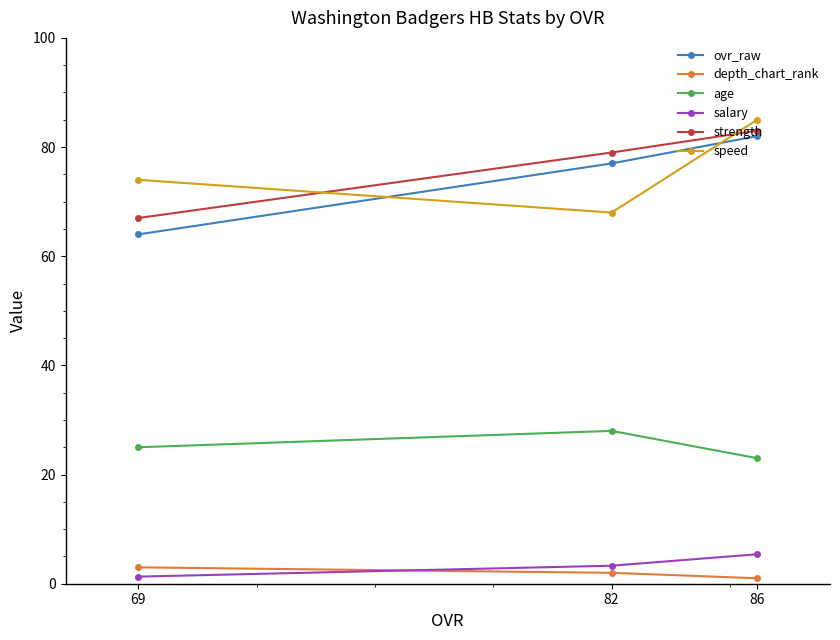

How many values in the depth_chart_rank series exceed 2?

1